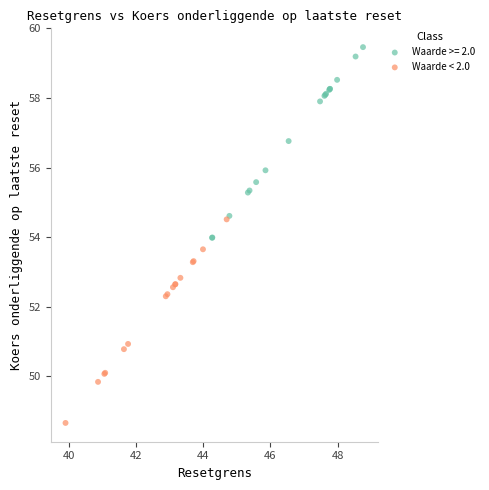

Which series reaches the minimum Y coordinate?

Waarde < 2.0